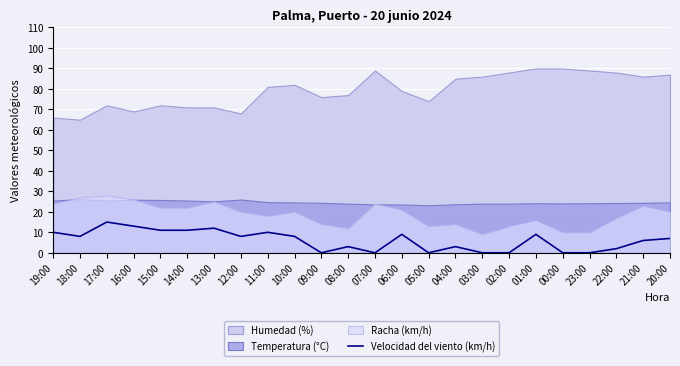

The Velocidad del viento (km/h) series shows 10 at 19:00. True or false?

True